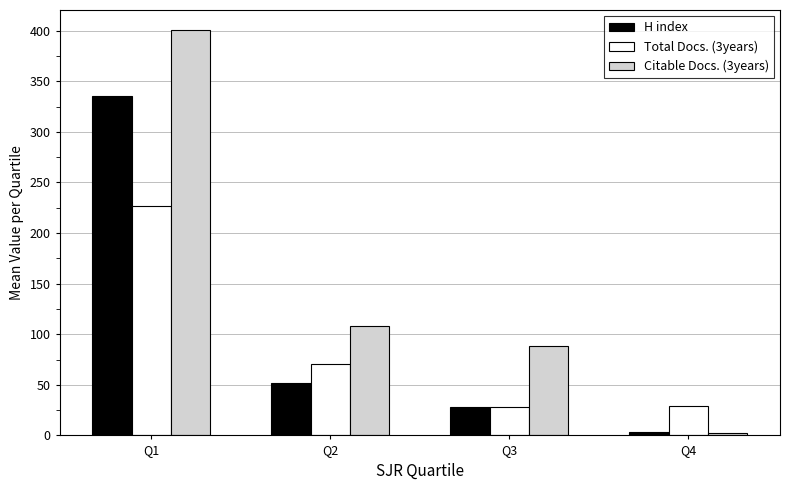

How many categories are shown in the chart?

4